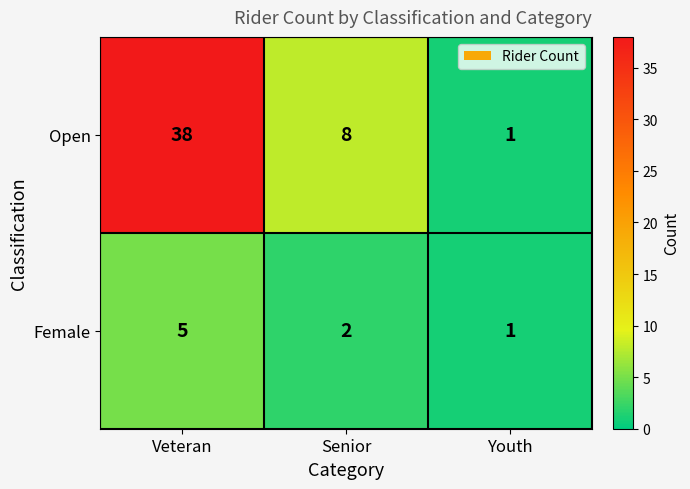

What is the sum of all Open values?

47